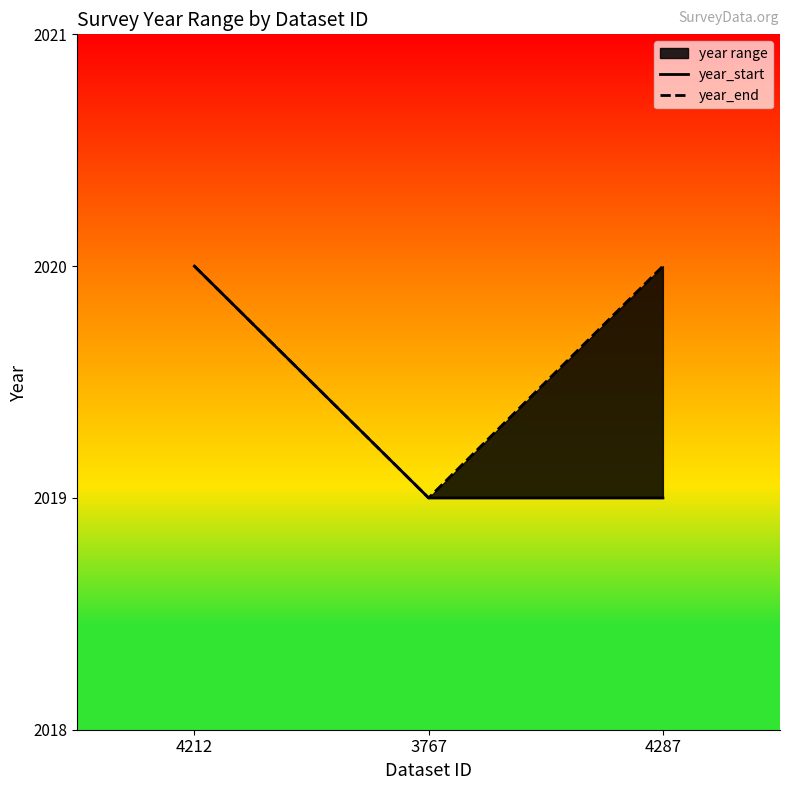

Reading left to right, list all the values displayed in this chart.

year_start: 2020	2019	2019
year_end: 2020	2019	2020